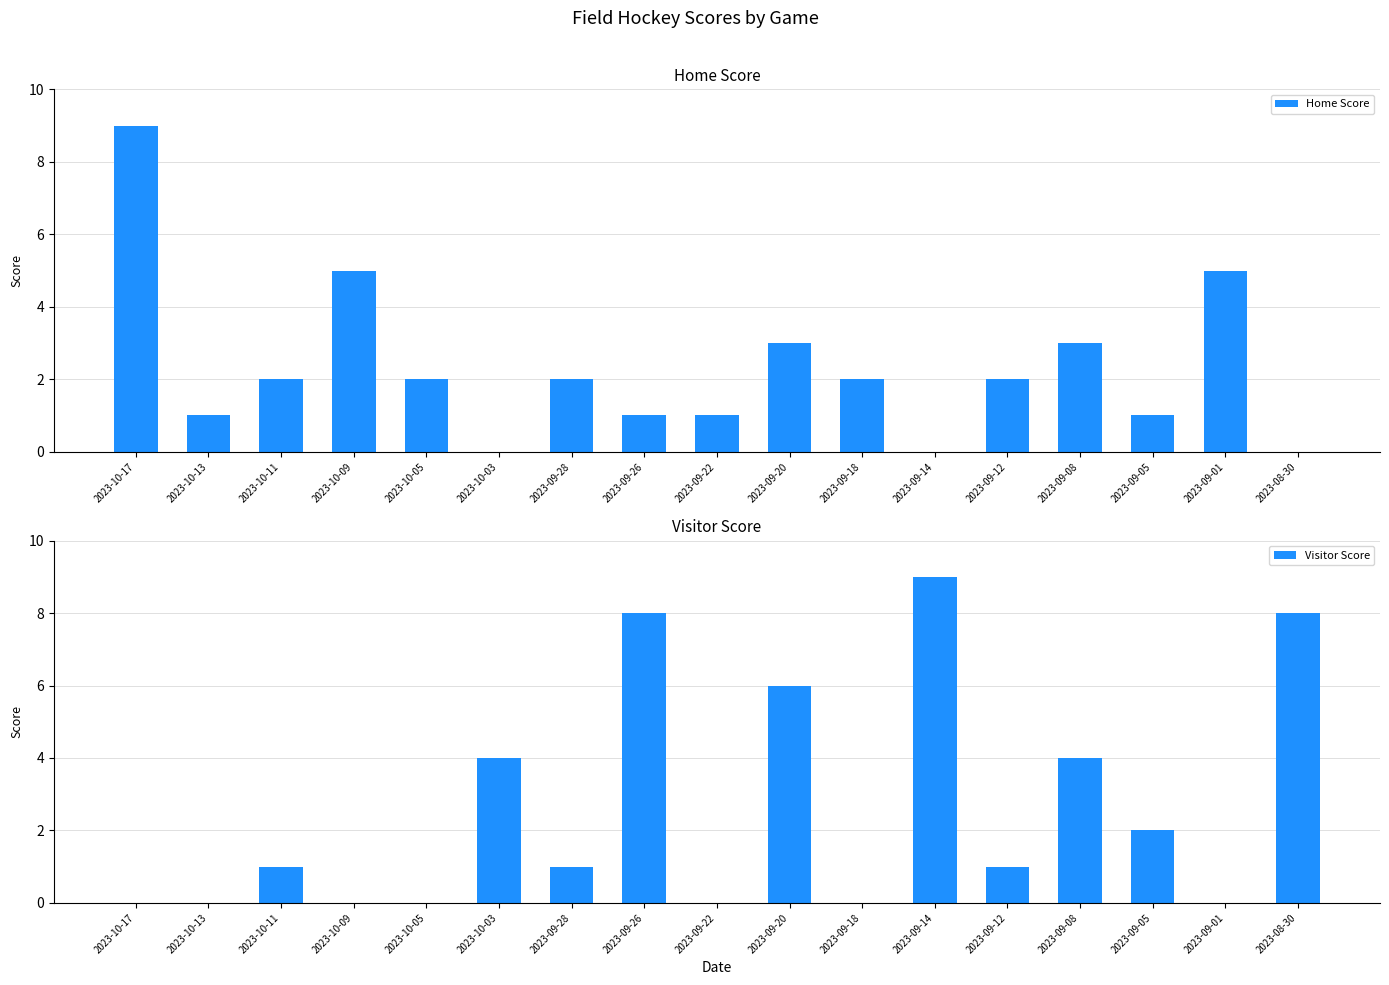

What are all the series names shown in the legend?

Home Score, Visitor Score